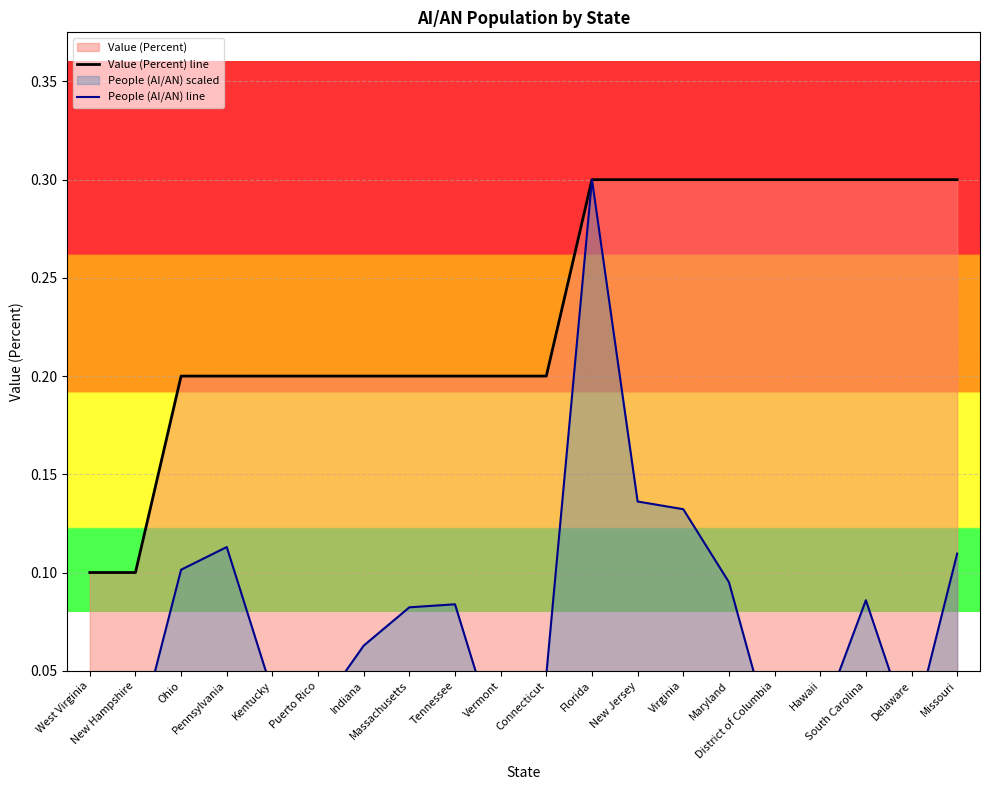

True or false: People (AI/AN) line and Value (Percent) line intersect in this chart.

False